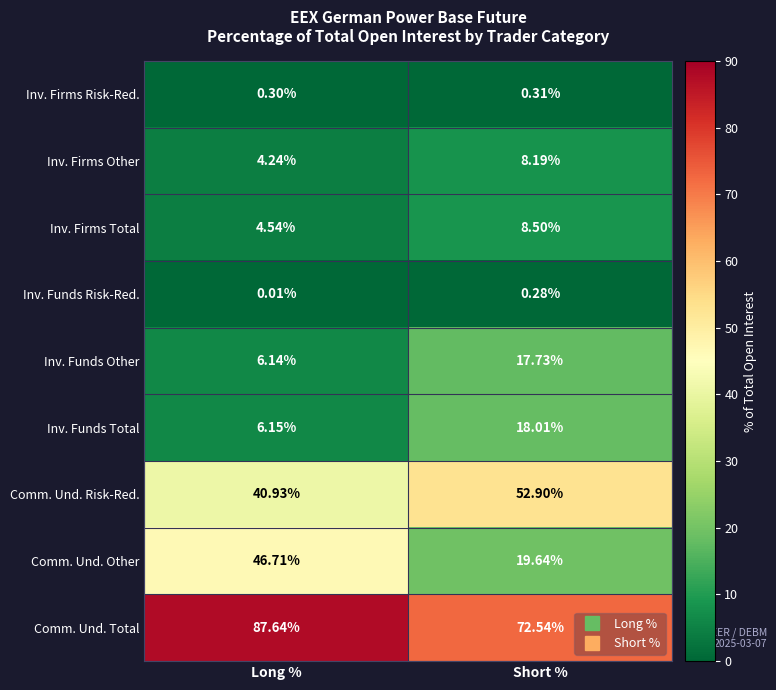

At which category is the sum across all series the highest?

Short %